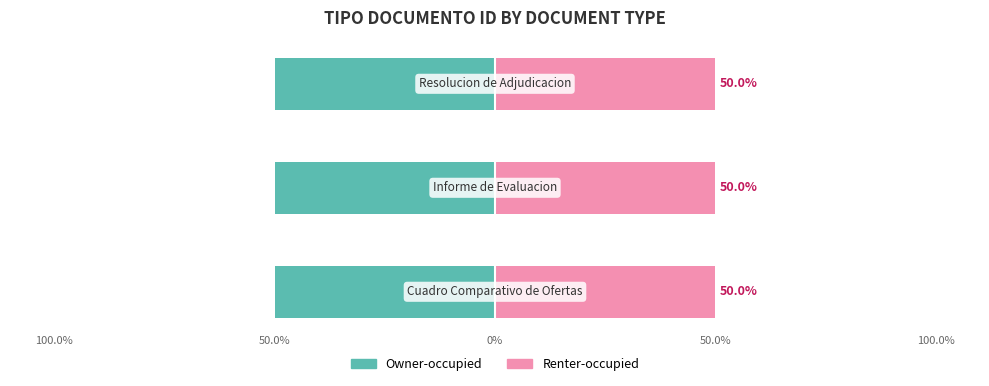

Which label corresponds to the largest value in the chart?

Cuadro Comparativo de Ofertas